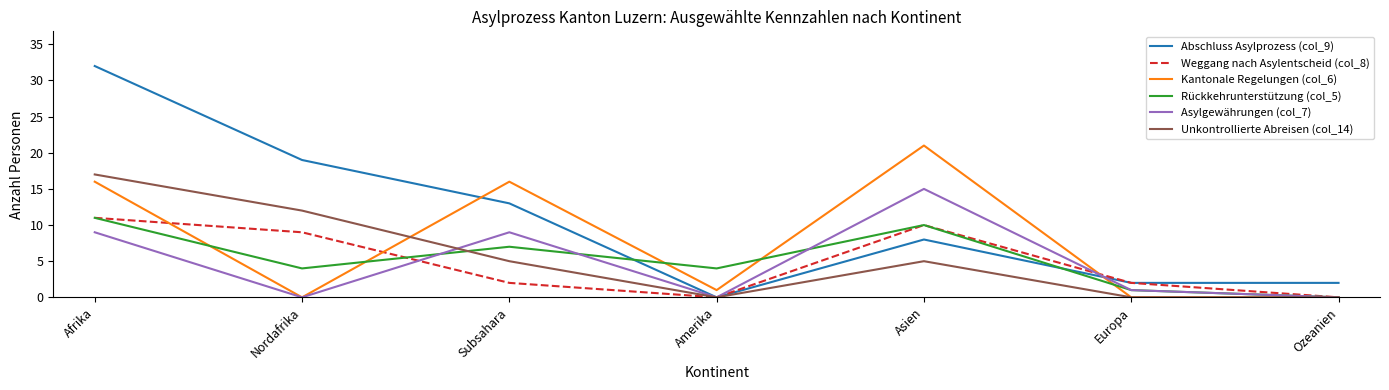

What are all the series names shown in the legend?

Abschluss Asylprozess (col_9), Weggang nach Asylentscheid (col_8), Kantonale Regelungen (col_6), Rückkehrunterstützung (col_5), Asylgewährungen (col_7), Unkontrollierte Abreisen (col_14)